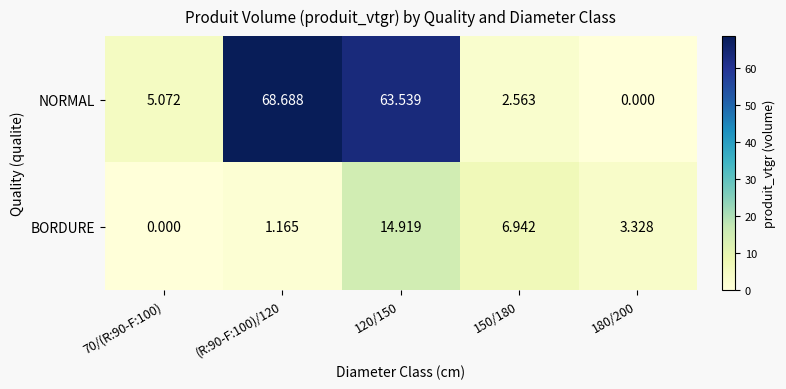

How many series are shown in this chart?

2